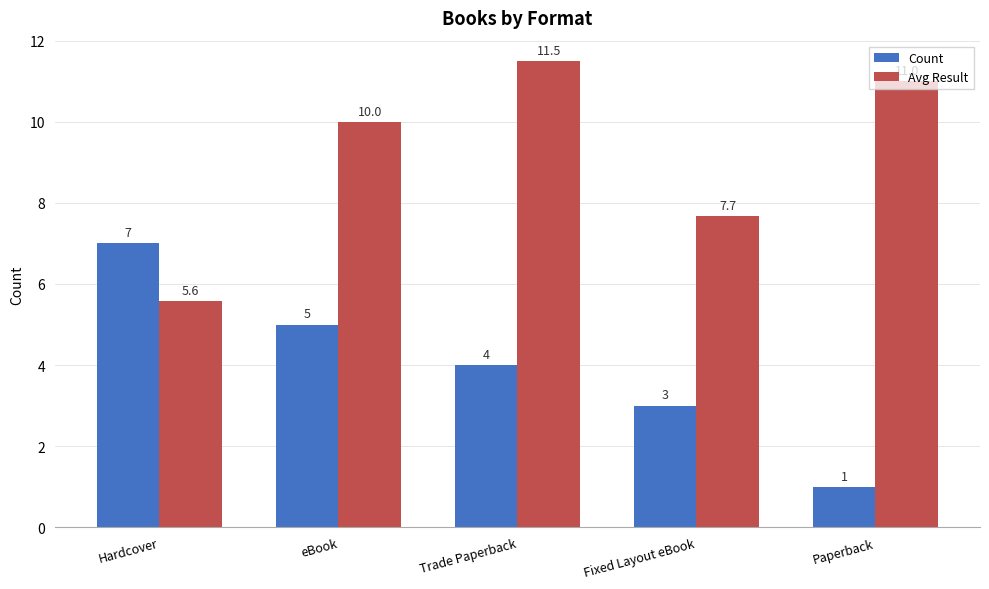

At which category is the sum across all series the highest?

Trade Paperback